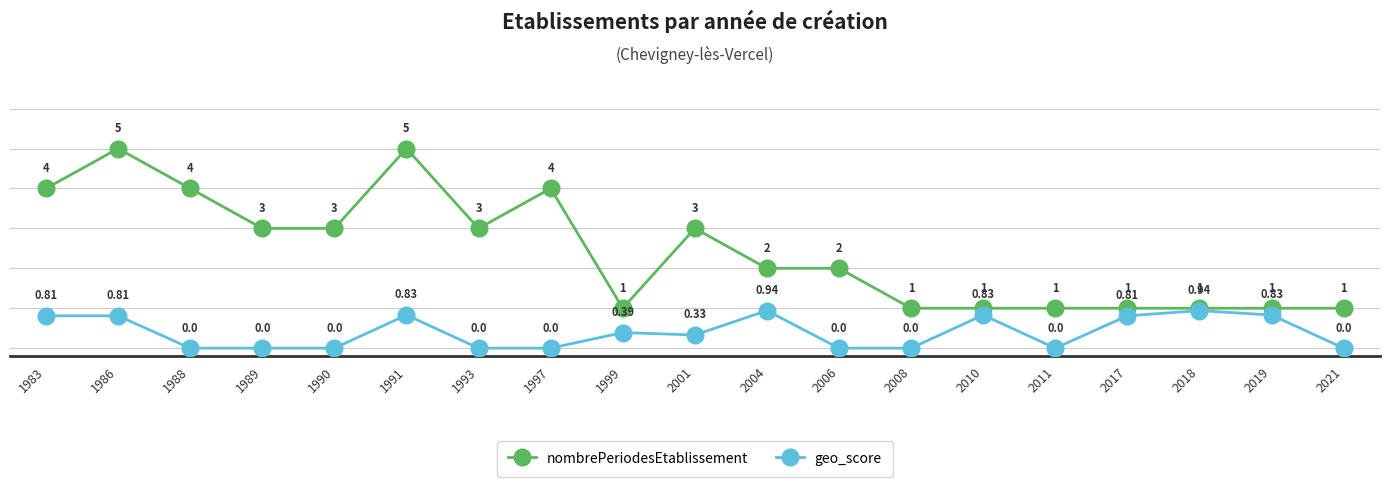

How many values in the nombrePeriodesEtablissement series are below 2?

8